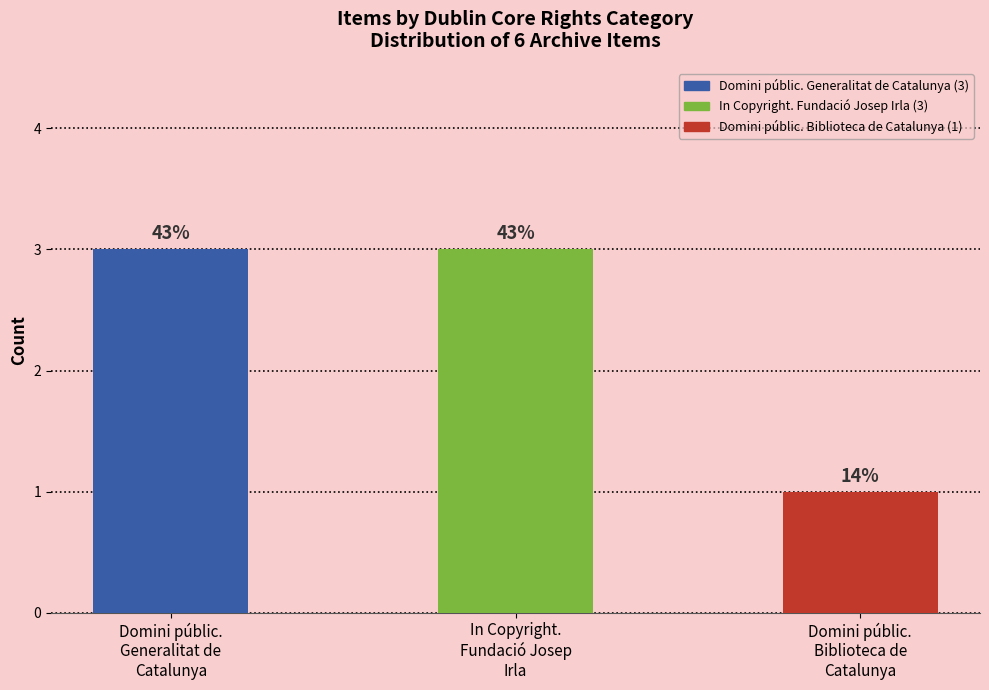

Between Domini públic.
Generalitat de
Catalunya and In Copyright.
Fundació Josep
Irla, which is larger?

Domini públic.
Generalitat de
Catalunya